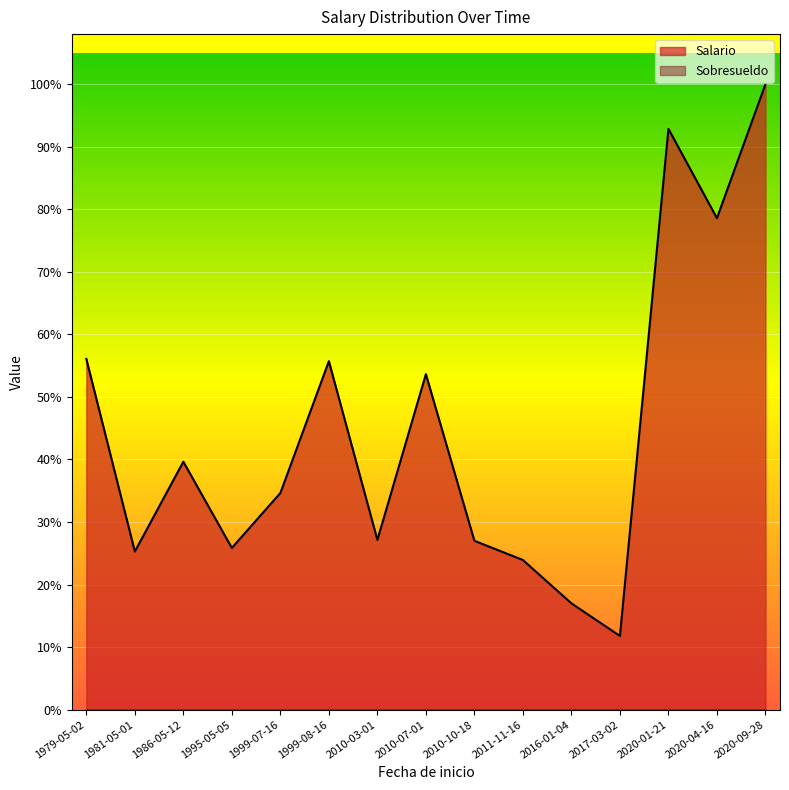

What are all the series names shown in the legend?

Salario, Sobresueldo